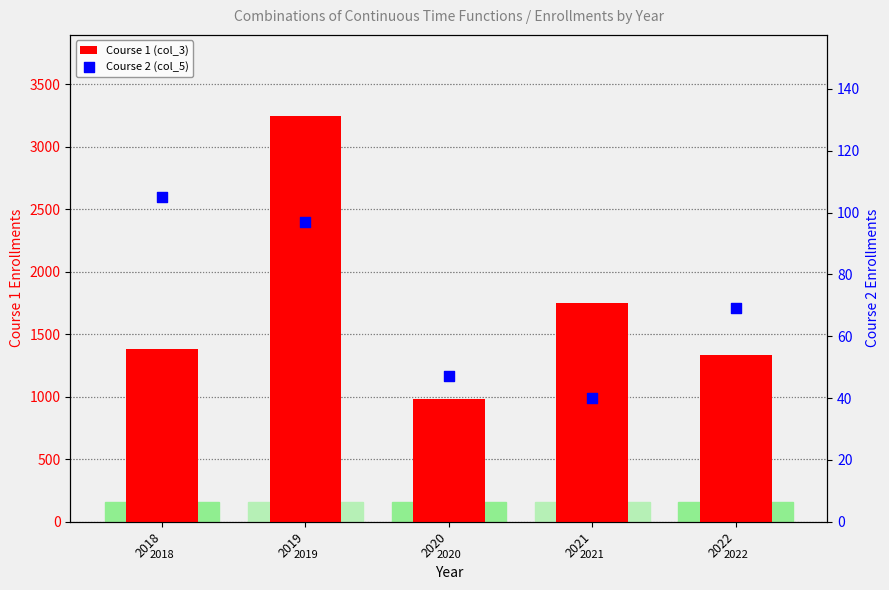

What are all the series names shown in the legend?

Course 1 (col_3), Course 2 (col_5)